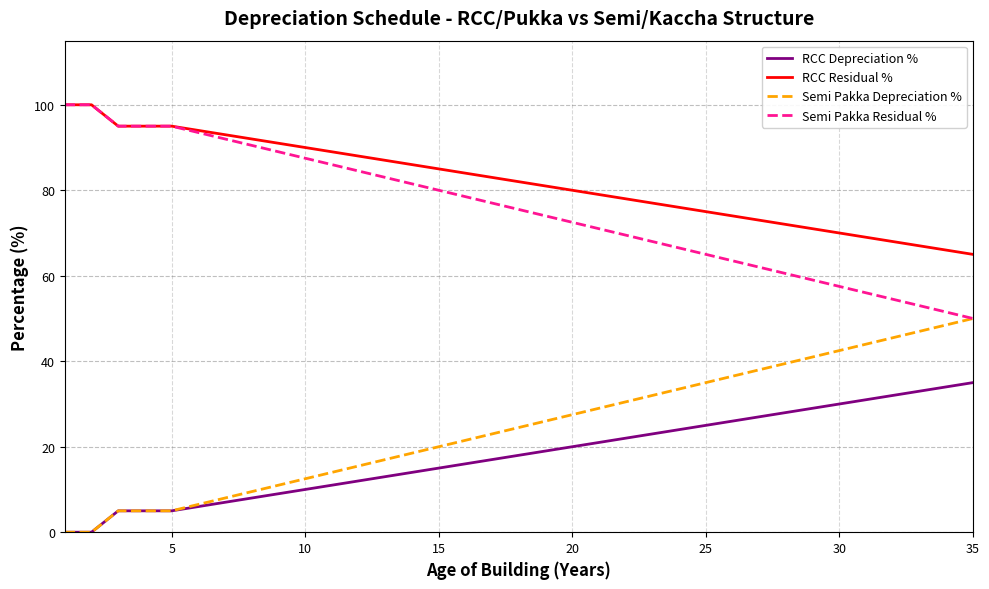

True or false: RCC Depreciation % and RCC Residual % intersect in this chart.

False